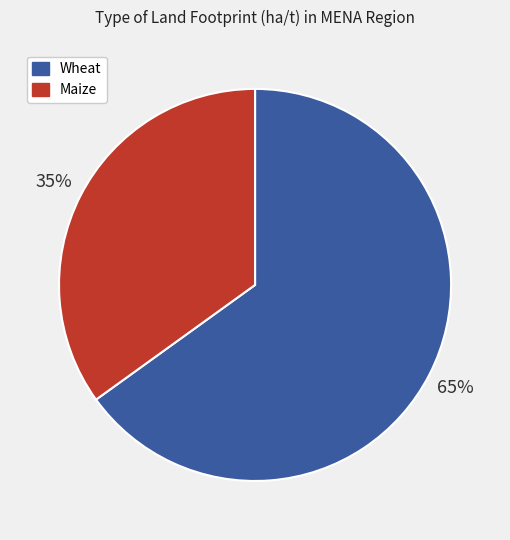

The Wheat slice represents 77% of the pie. True or false?

False